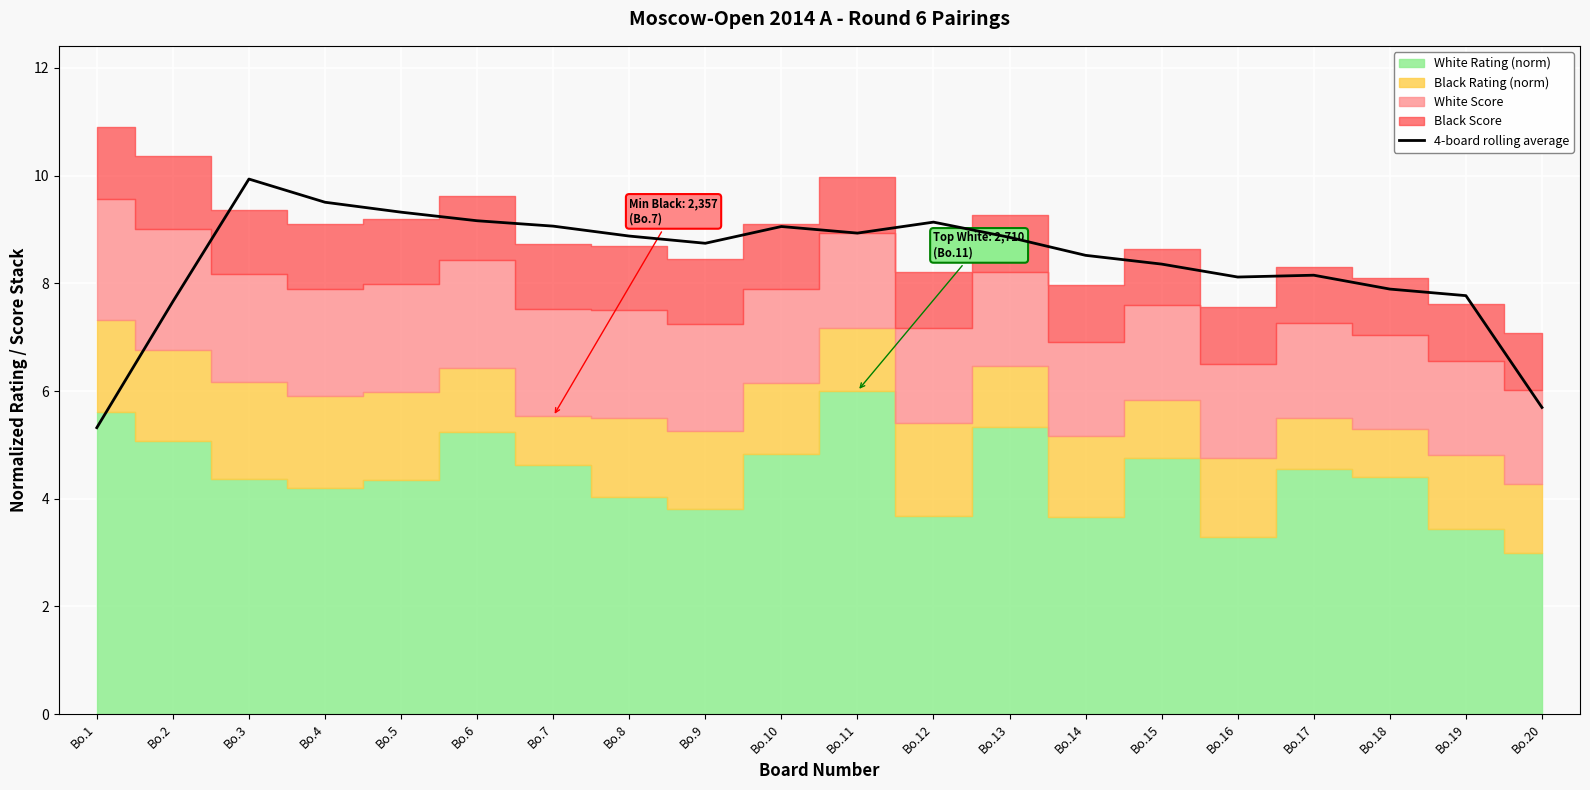

What is the sum of the values at Bo.15 and Bo.6?

17.5